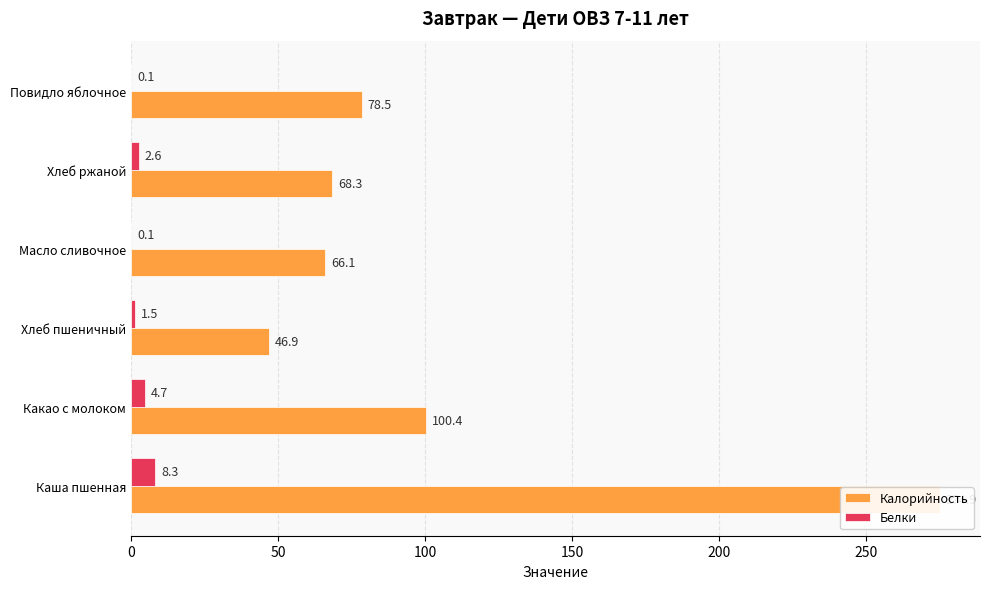

Which series has the widest spread of values?

Калорийность